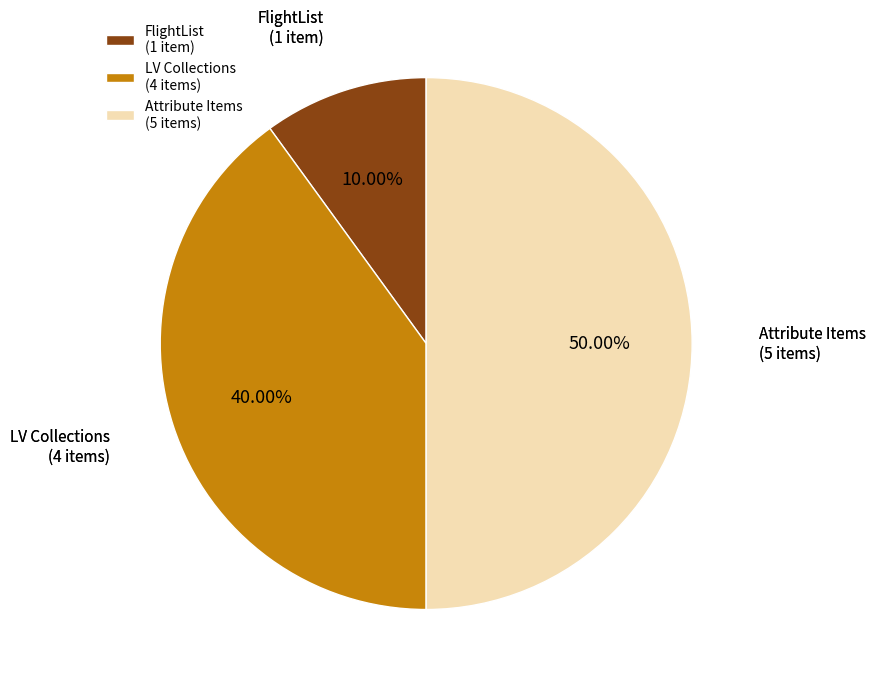

Rank the categories by value from highest to lowest.

Attribute Items (5 items), LV Collections (4 items), FlightList (1 item)